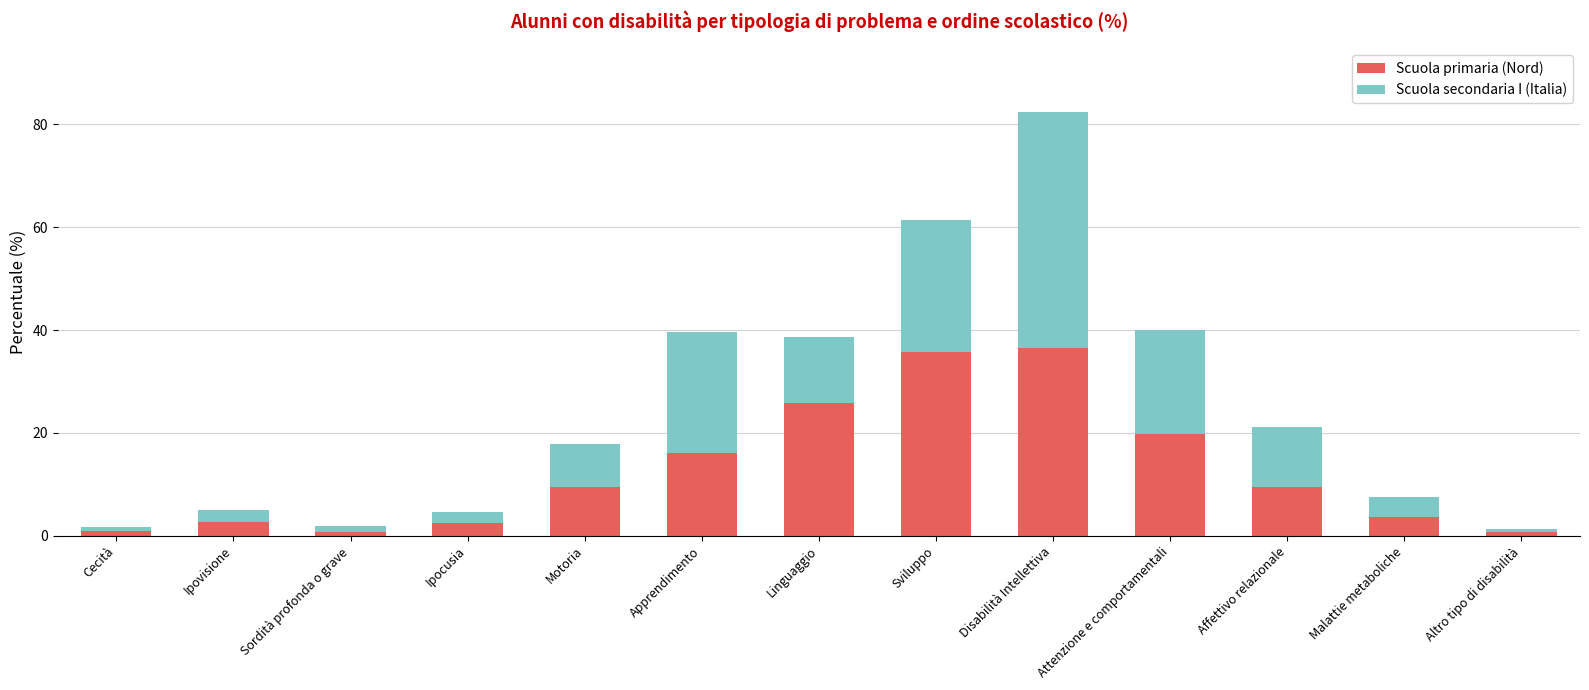

What are all the series names shown in the legend?

Scuola primaria (Nord), Scuola secondaria I (Italia)